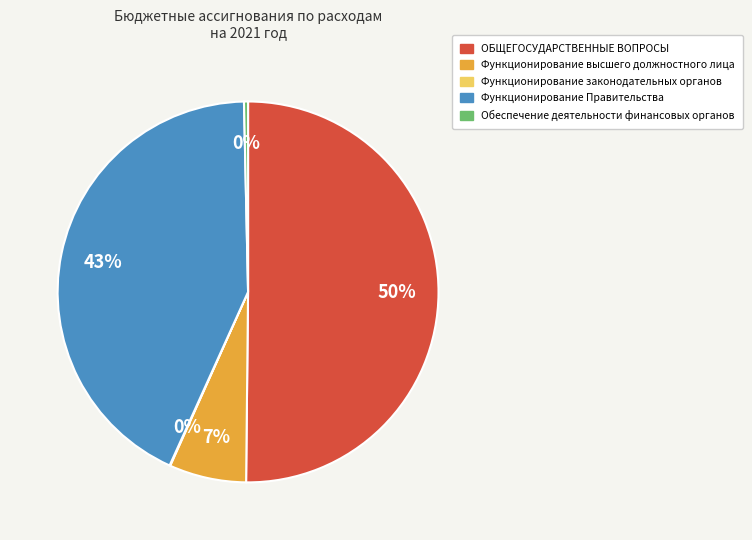

To the nearest percent, what portion does Функционирование Правительства represent?

43%